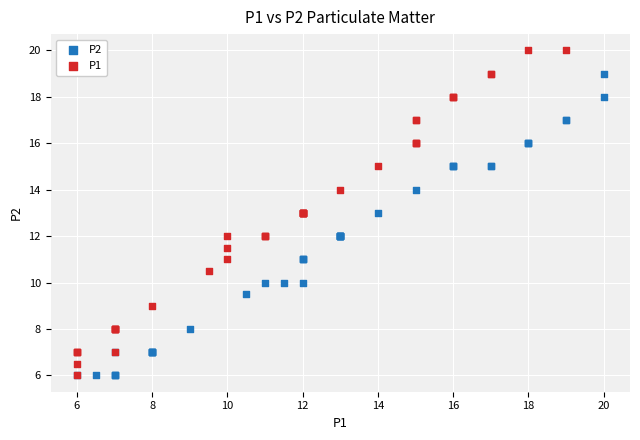

Which series contains the highest Y value?

P1